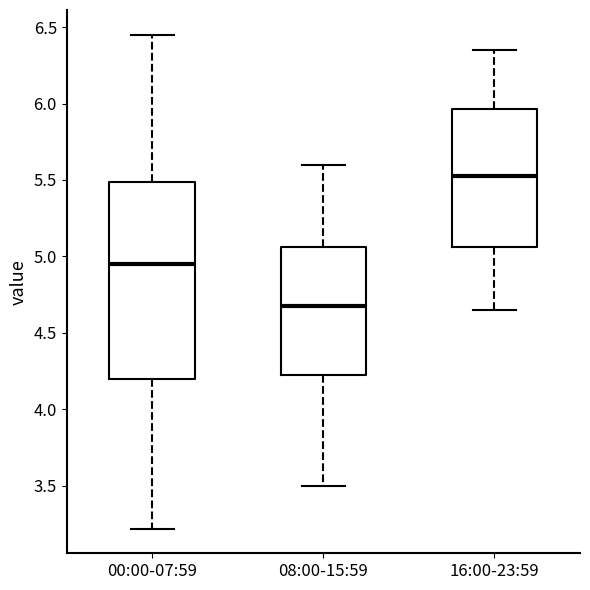

Reading left to right, transcribe this box plot: for each box, give where its median line is, the range the box spans, and where its two whiskers end, as read against the y-axis. The values are not printed on the chart, so give them approximately, as read against the axis.

00:00-07:59: median 4.95, box 4.20 to 5.50, whiskers 3.20 to 6.45
08:00-15:59: median 4.70, box 4.25 to 5.05, whiskers 3.50 to 5.60
16:00-23:59: median 5.55, box 5.05 to 5.95, whiskers 4.65 to 6.35